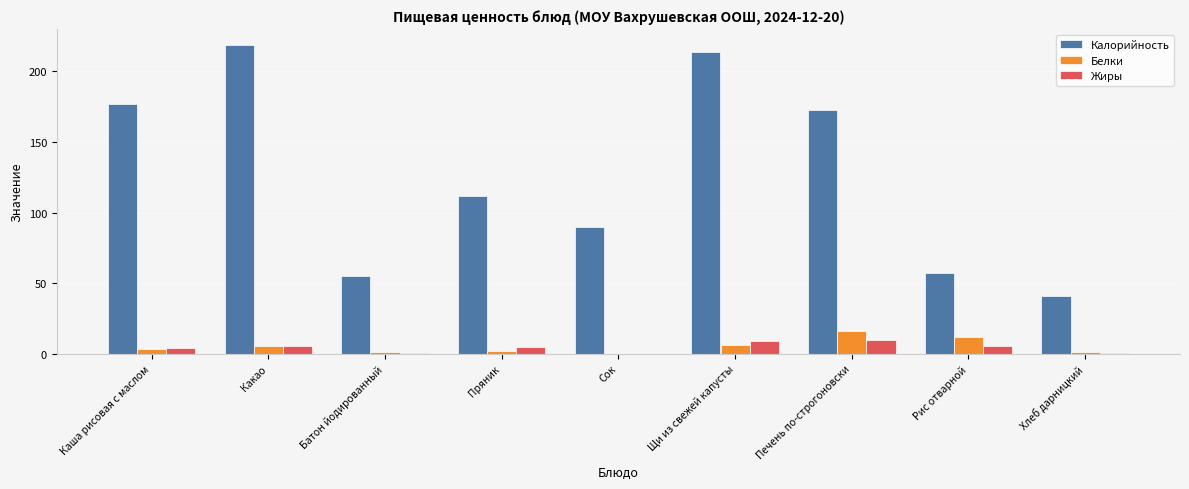

Between Каша рисовая с маслом and Пряник, which series saw the biggest shift?

Калорийность